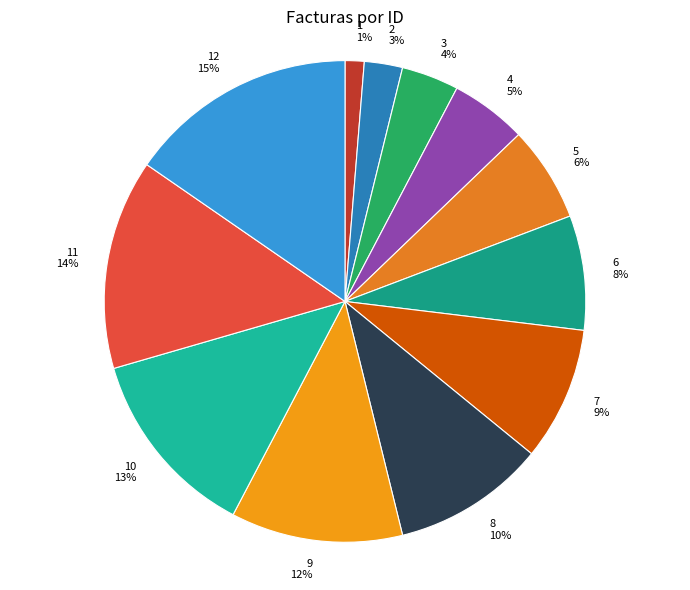

To the nearest percent, what is the combined percentage of 9 and 12?

27%